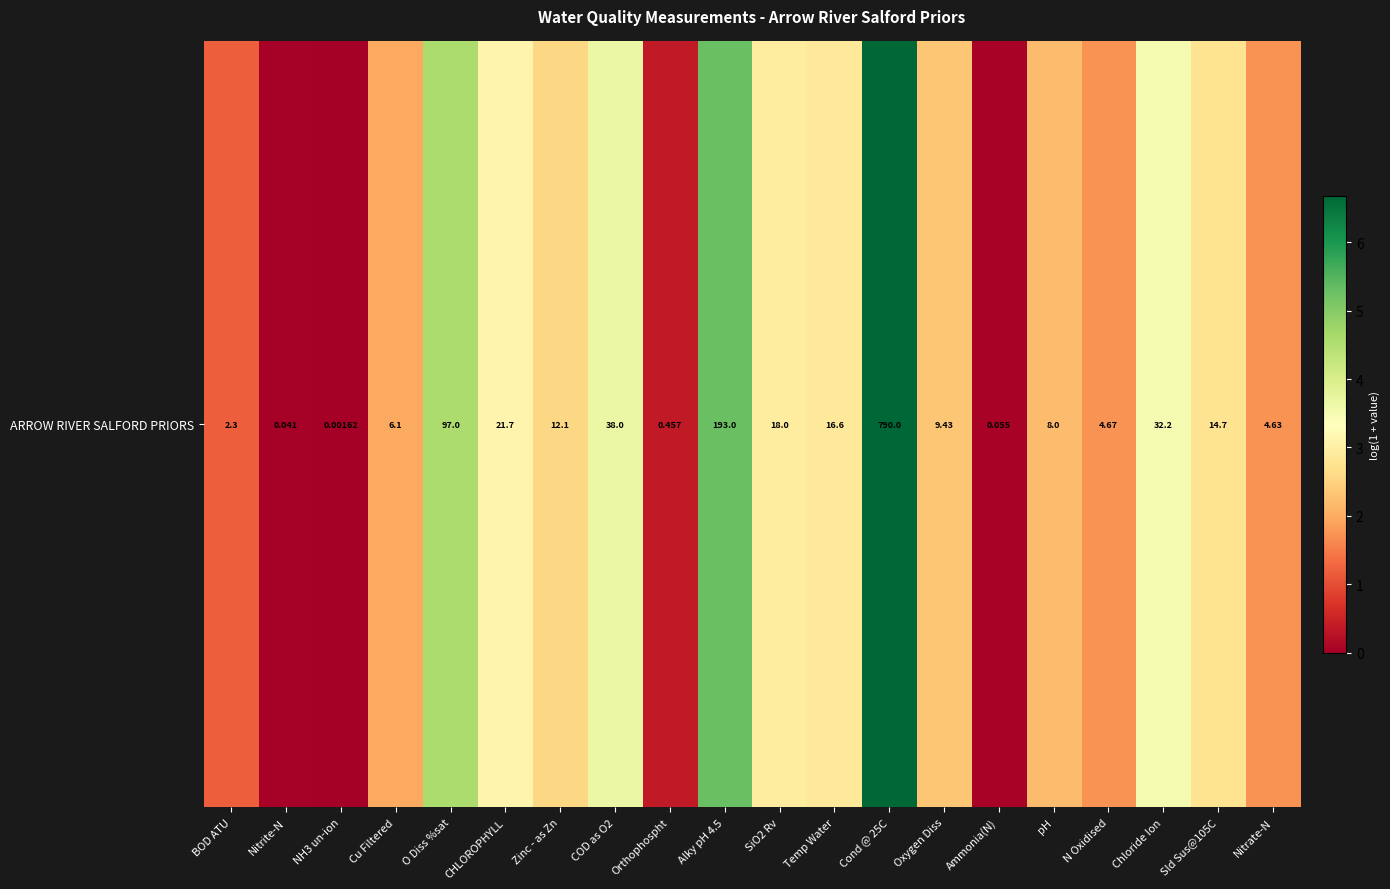

List the labels in order of value, largest first.

Cond @ 25C, Alky pH 4.5, O Diss %sat, COD as O2, Chloride Ion, CHLOROPHYLL, SiO2 Rv, Temp Water, Sld Sus@105C, Zinc - as Zn, Oxygen Diss, pH, Cu Filtered, N Oxidised, Nitrate-N, BOD ATU, Orthophospht, Ammonia(N), Nitrite-N, NH3 un-ion